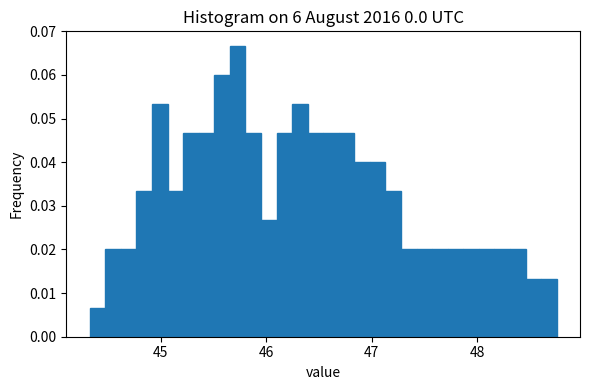

Around what value on the x-axis is the tallest bar? Give the approximate position of its centre, as read against the axis.

45.7